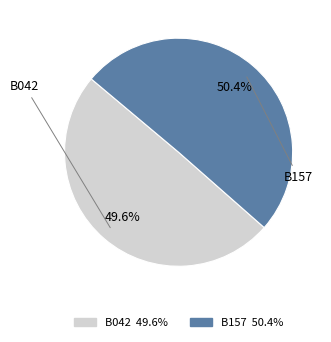

How many segments does this pie chart have?

2